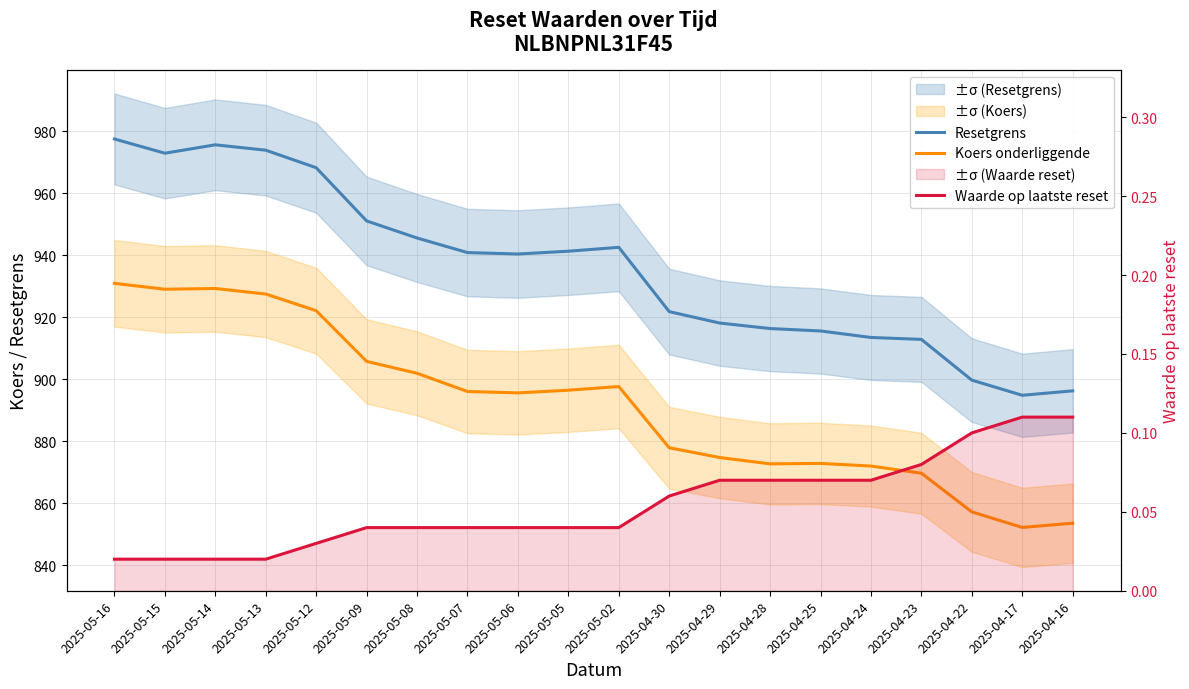

Does the chart have visible grid lines?

Yes